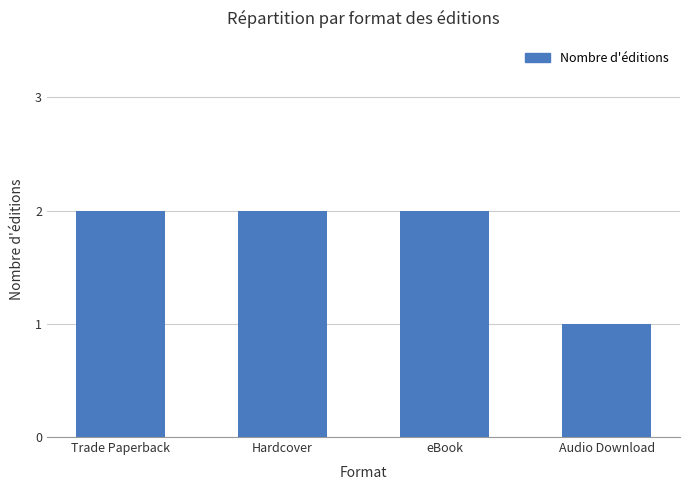

The chart shows a value of 2 at Trade Paperback. True or false?

True